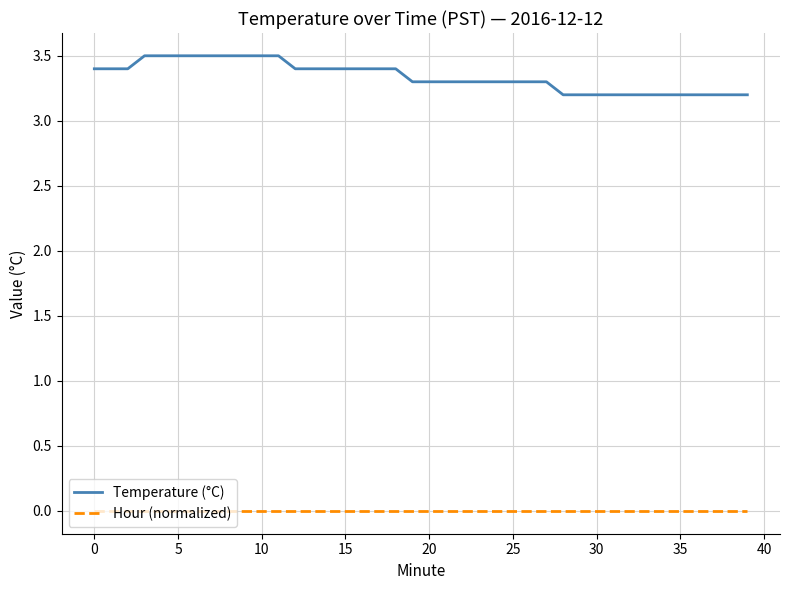

Which series has the widest spread of values?

Temperature (°C)